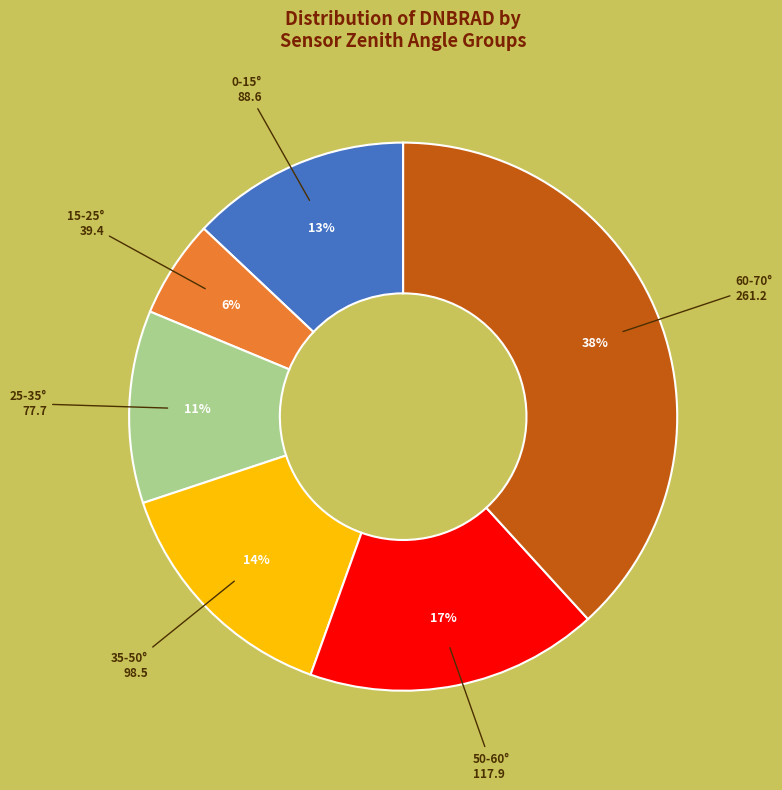

To the nearest percent, what is the average slice percentage?

17%